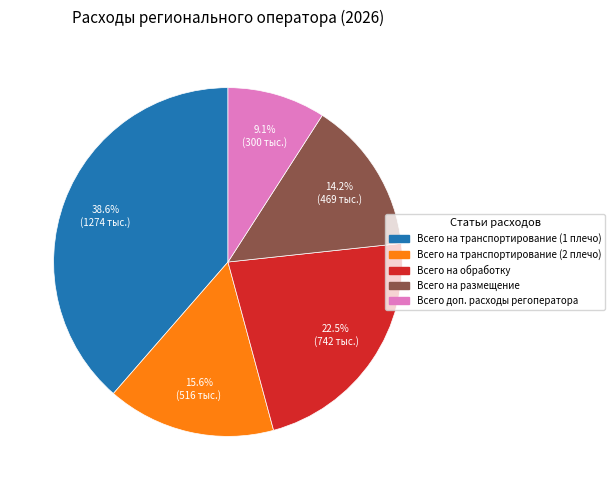

Is there any slice that represents more than half of the pie?

No